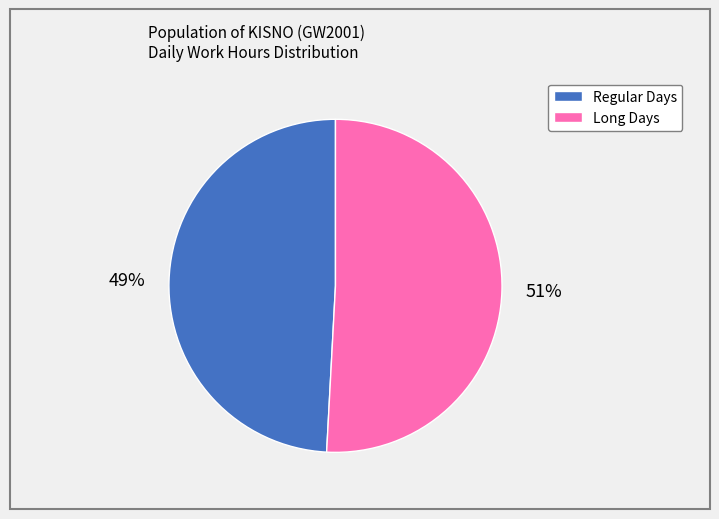

Is there a majority slice in this chart?

Yes